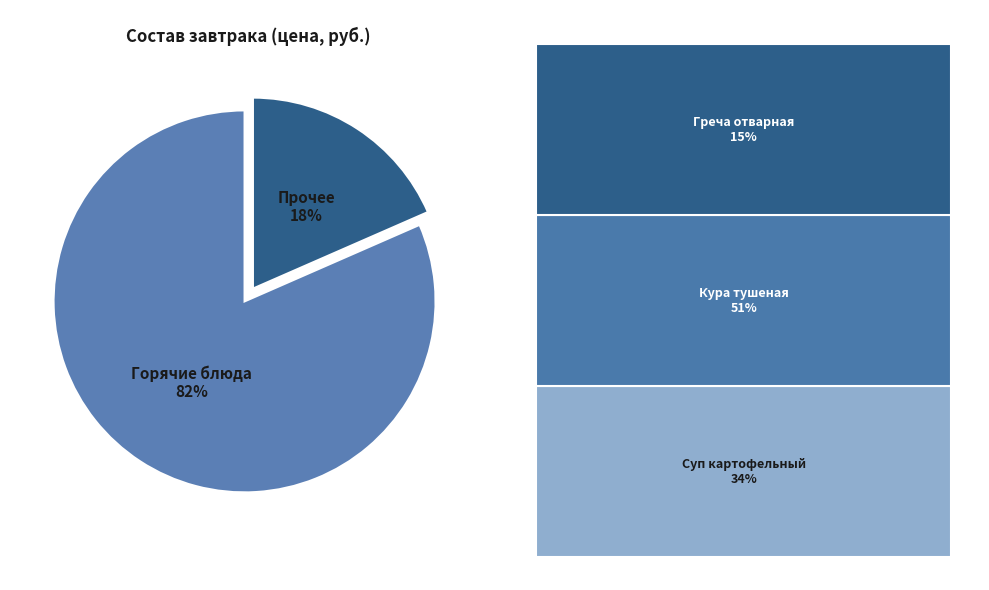

Which category has the smallest portion of the pie?

Прочее